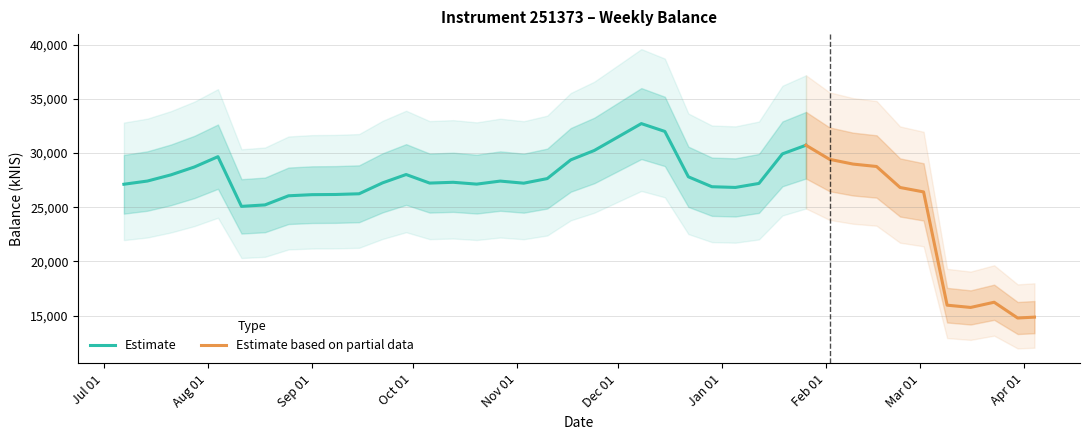

The chart shows a value of 29428.6 at 2023-02-02. True or false?

True